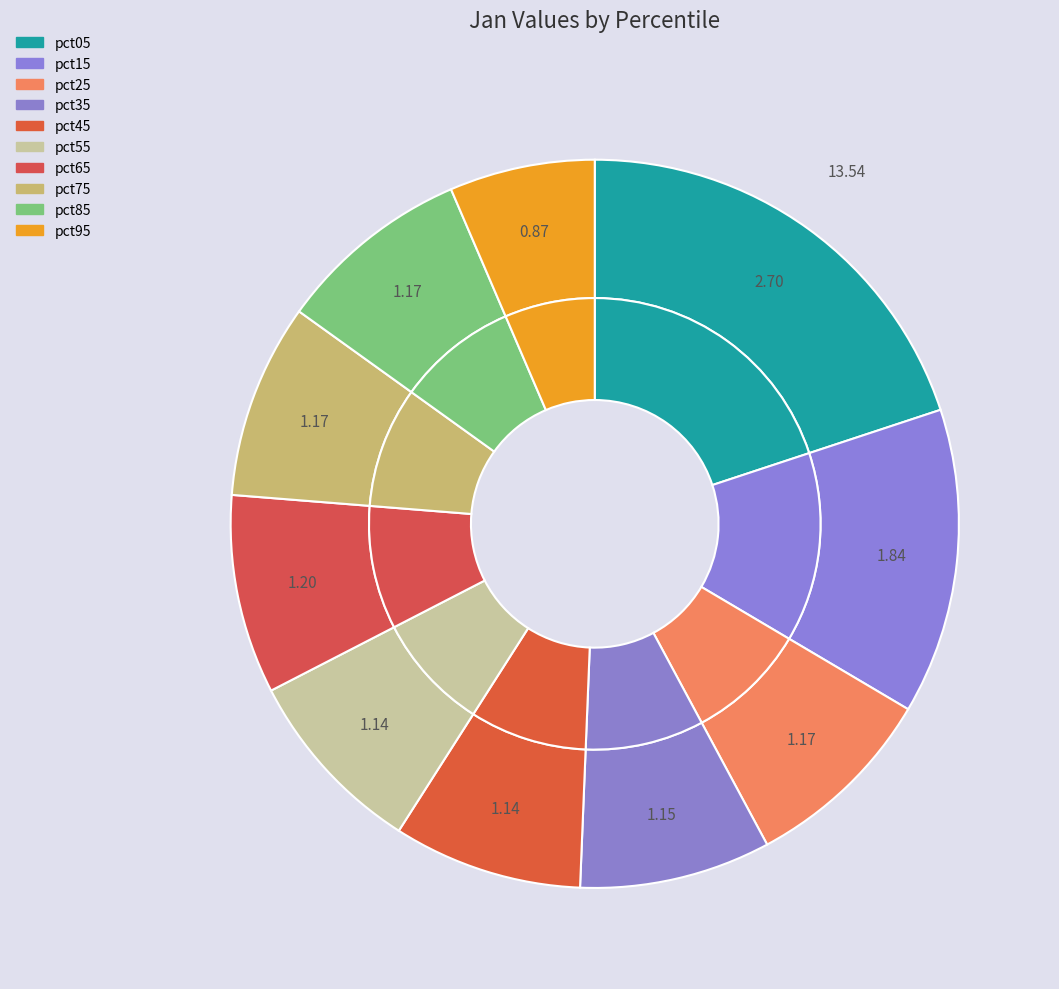

Between pct75 and pct05, which is larger?

pct05